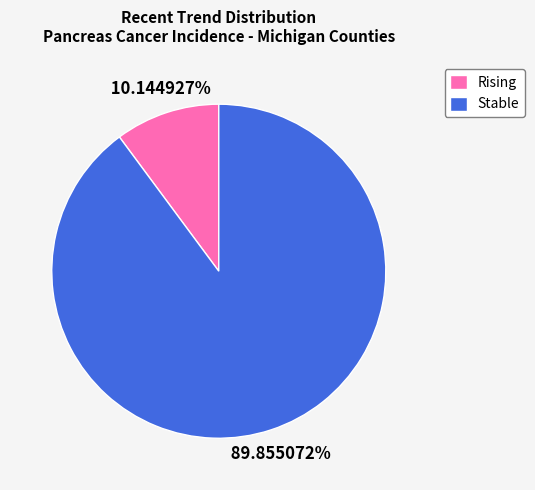

Do Rising and Stable together represent more than half of the pie?

Yes